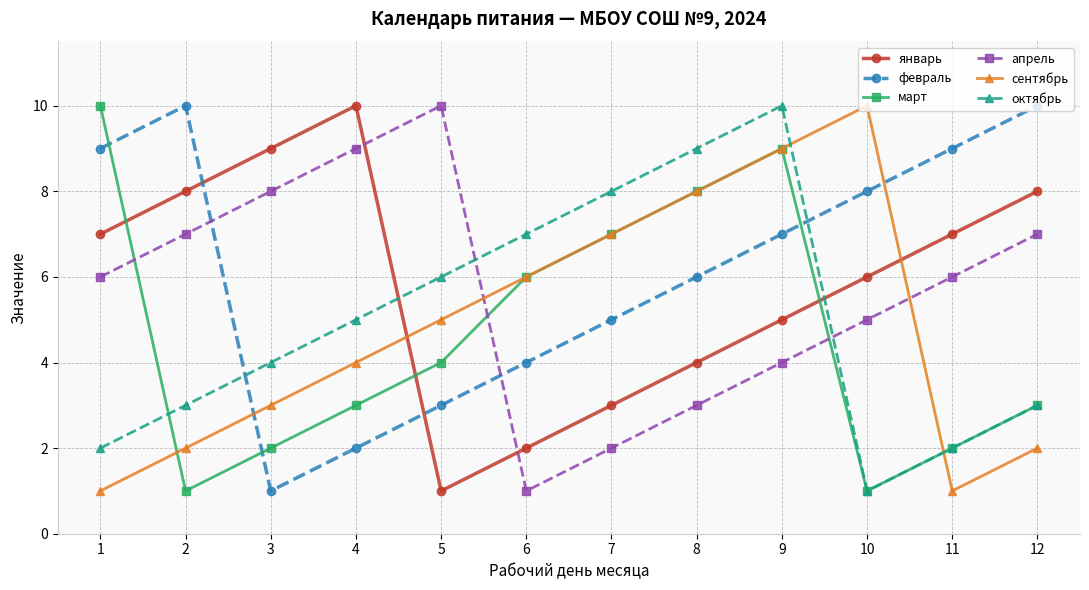

Which series ends up on top after the final intersection of октябрь and сентябрь?

октябрь